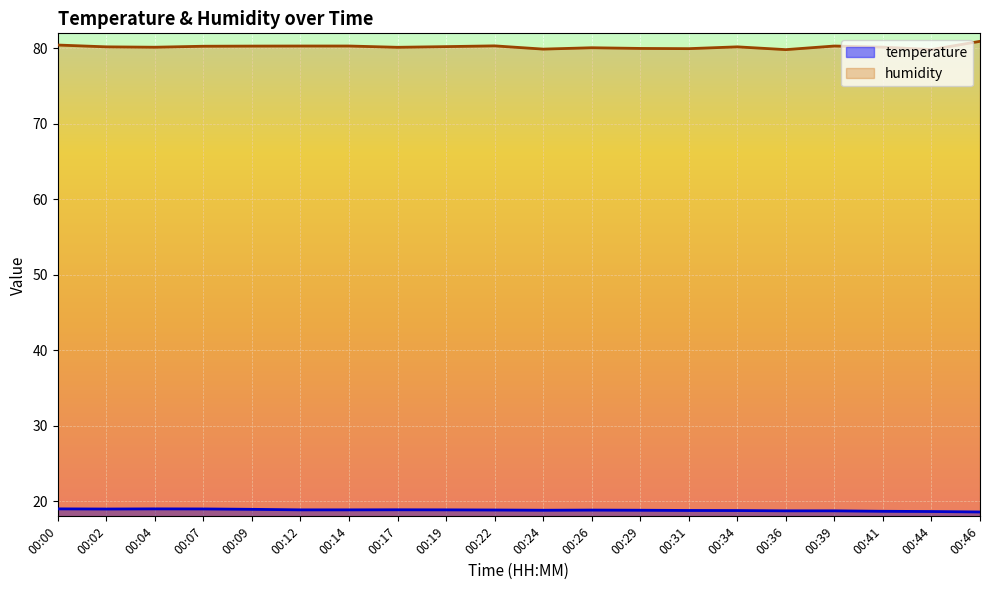

At which category does humidity reach its first local valley?

00:04